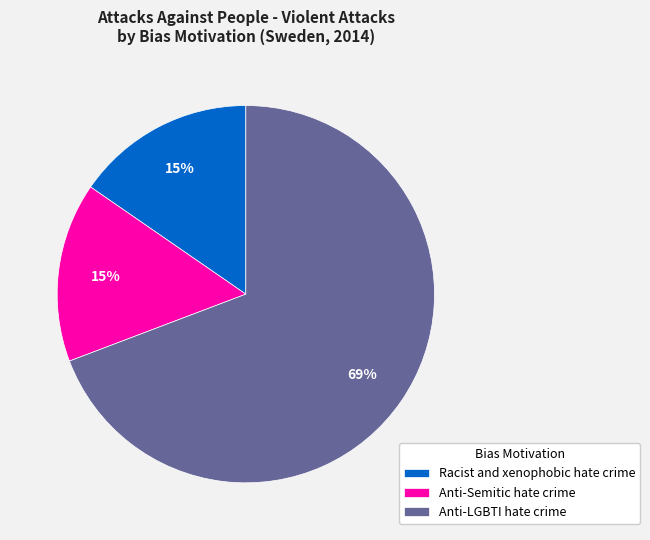

To the nearest percent, what portion does Anti-Semitic hate crime represent?

15%